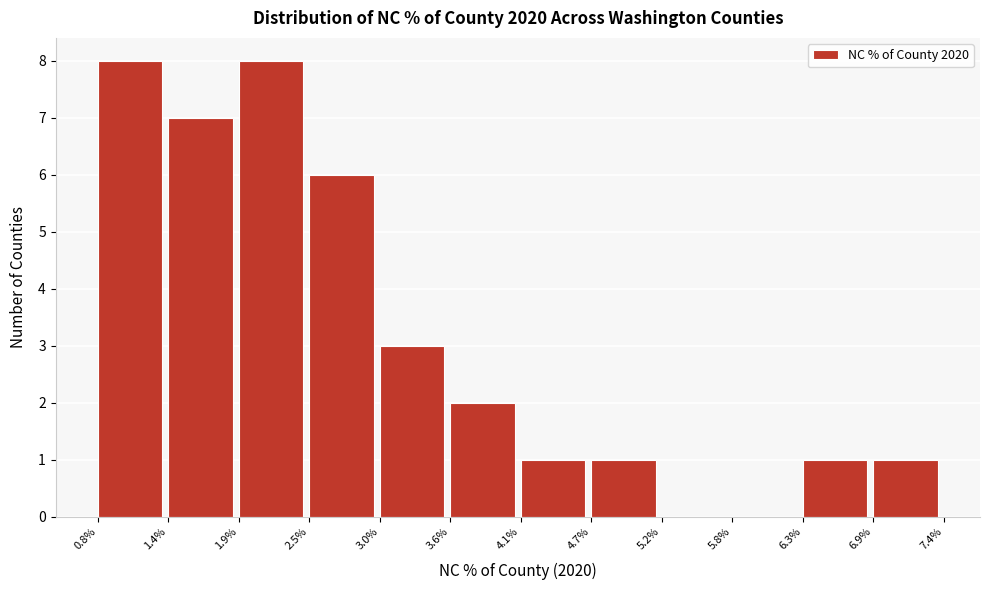

Reading left to right, transcribe all the data shown in this chart.

0.8%=8	1.4%=7	1.9%=8	2.5%=6	3.0%=3	3.6%=2	4.1%=1	4.7%=1	5.2%=0	5.8%=0	6.3%=1	6.9%=1